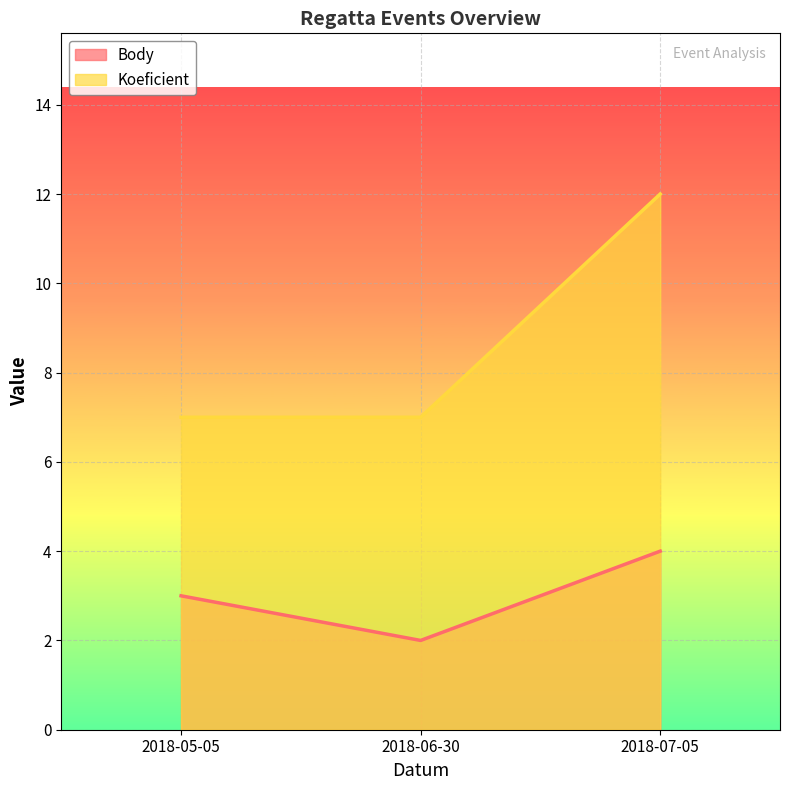

Reading left to right, extract all data points from this chart.

Body: 2018-05-05=3	2018-06-30=2	2018-07-05=4
Koeficient: 2018-05-05=7	2018-06-30=7	2018-07-05=12